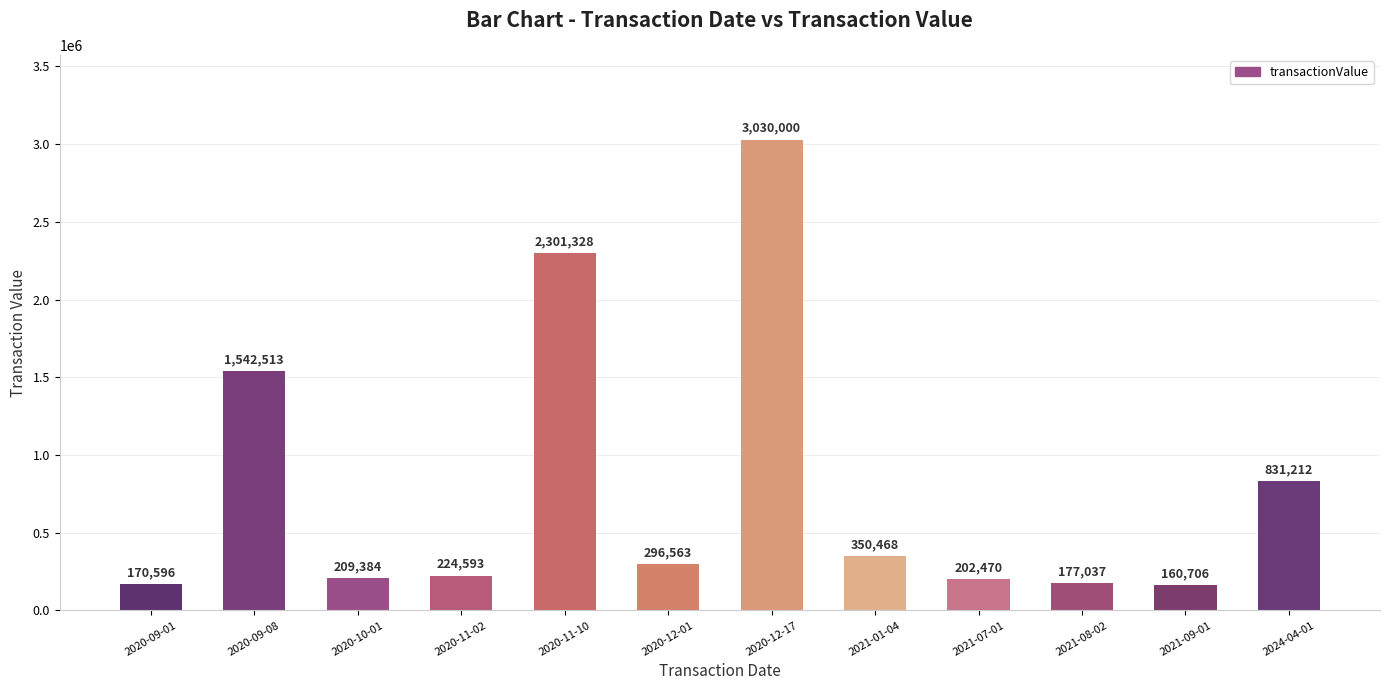

Reading right to left, transcribe all the data shown in this chart.

2024-04-01=831212	2021-09-01=160706	2021-08-02=177037	2021-07-01=202470	2021-01-04=350468	2020-12-17=3030000	2020-12-01=296563	2020-11-10=2301328	2020-11-02=224593	2020-10-01=209384	2020-09-08=1542513	2020-09-01=170596